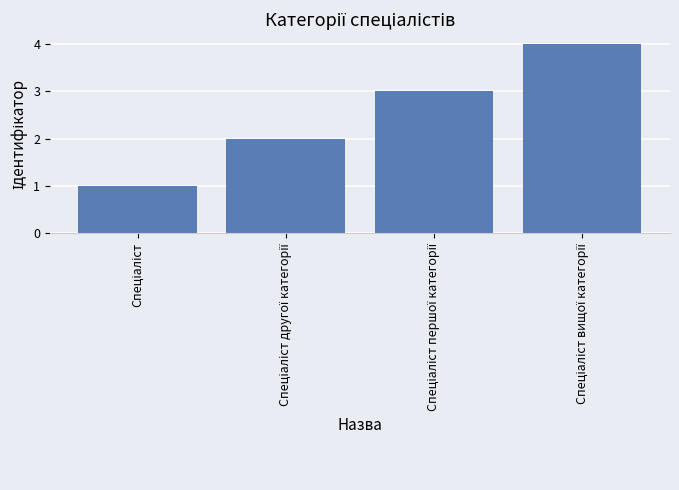

What is the sum of all values?

10